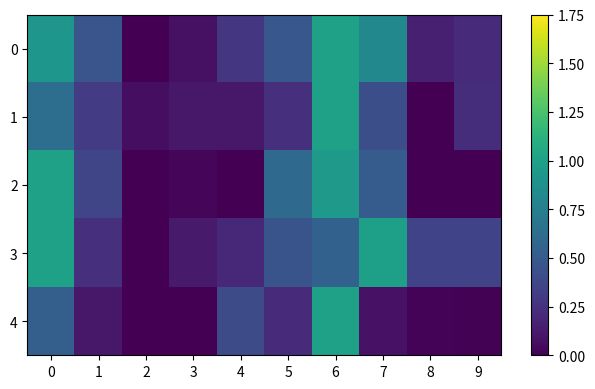

What is the total value across all series at 3?

0.3